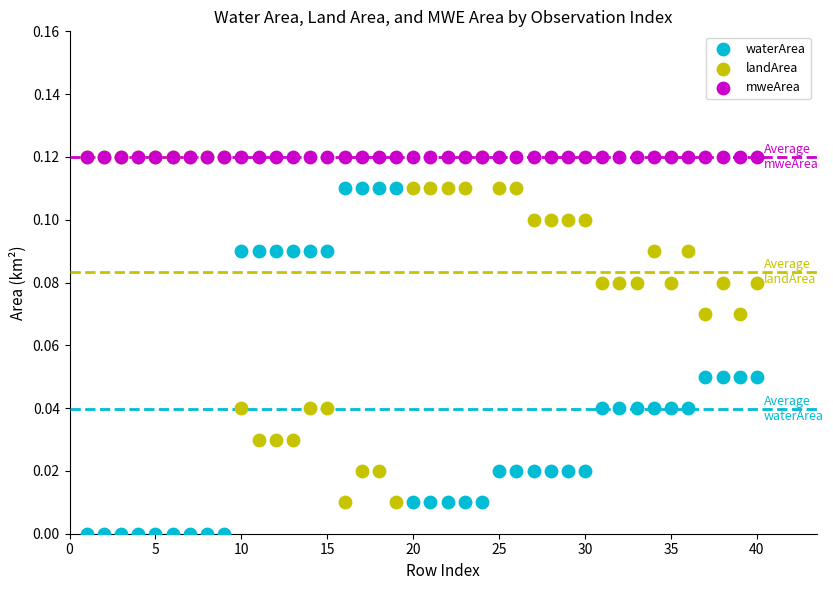

What are all the series names shown in the legend?

waterArea, landArea, mweArea